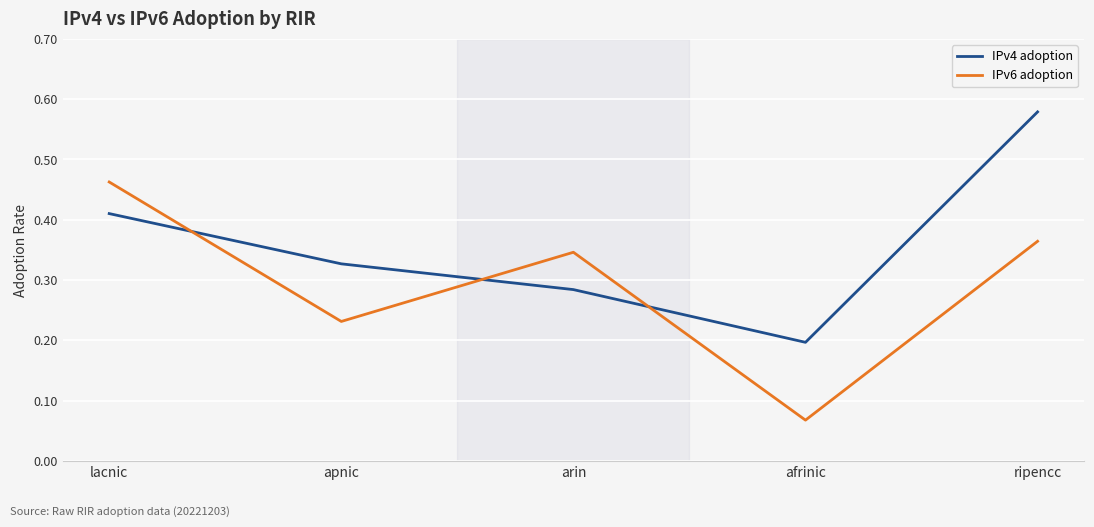

Which series has the largest total across all categories?

IPv4 adoption